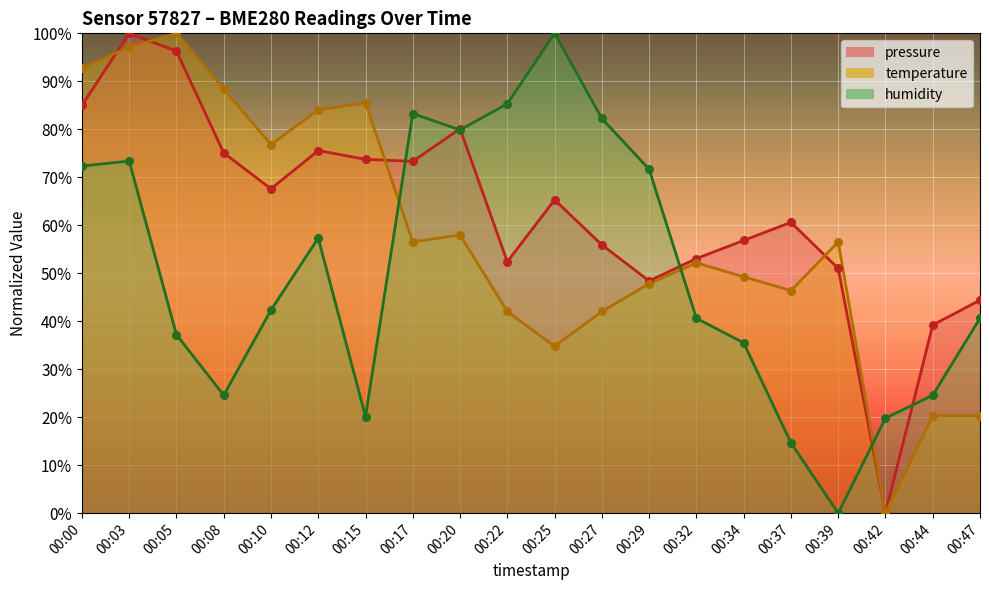

Which series has the largest total across all categories?

pressure